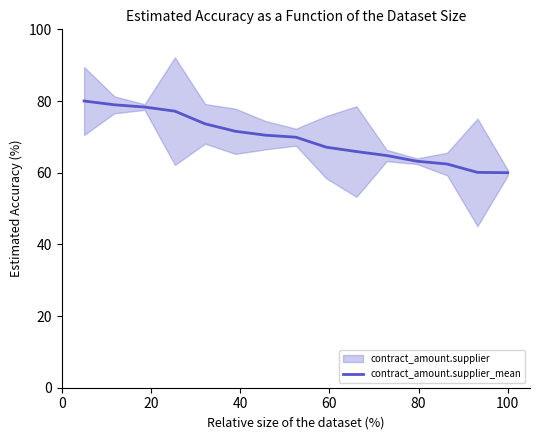

What is the lowest value of the contract_amount.supplier_mean series?

60.0